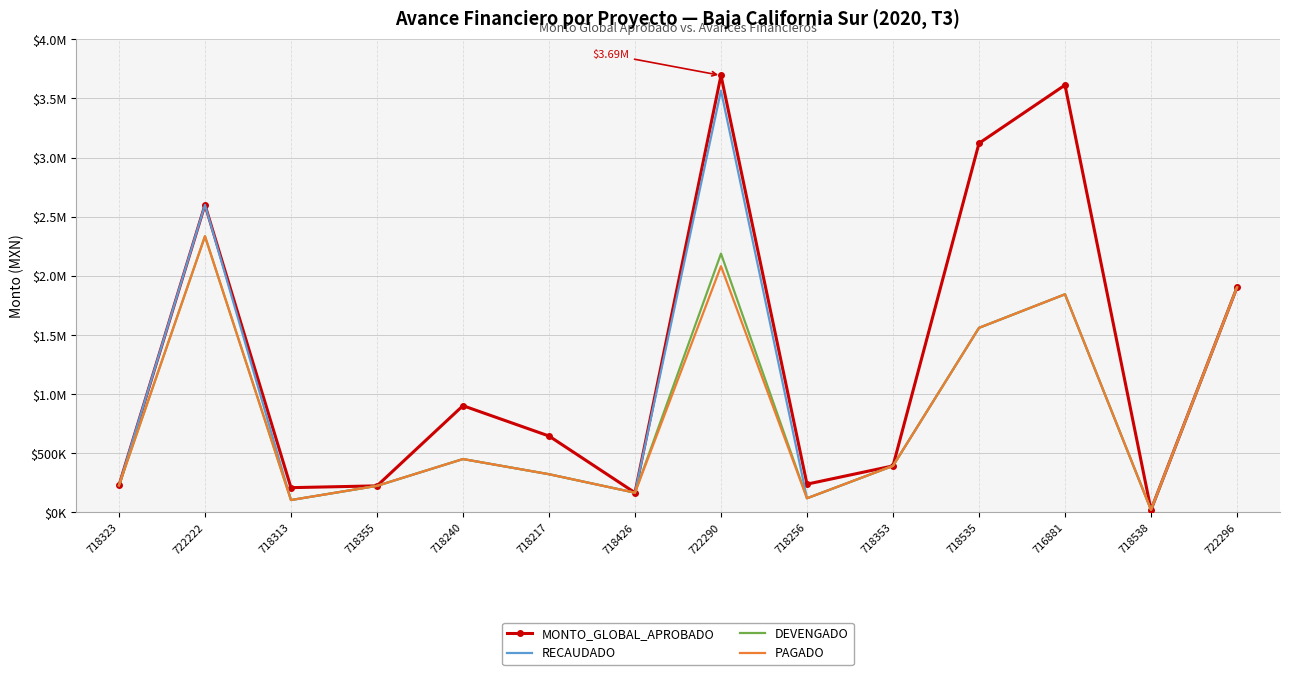

How many interior local valleys does the RECAUDADO series have?

4